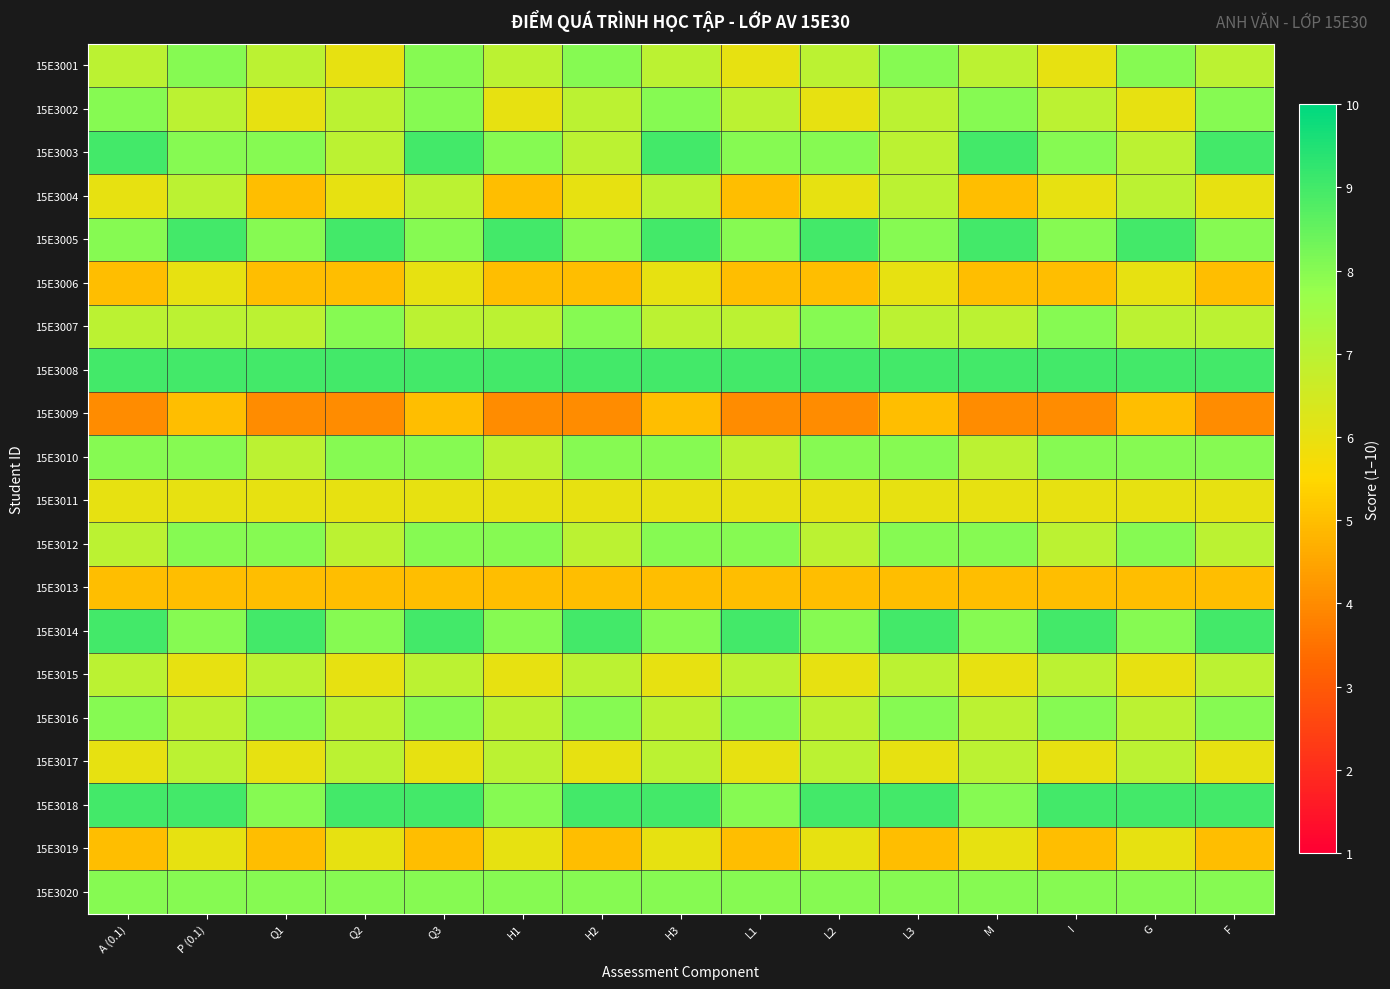

Reading left to right, what are all the values shown in this chart?

15E3001: A (0.1)=7	P (0.1)=8	Q1=7	Q2=6	Q3=8	H1=7	H2=8	H3=7	L1=6	L2=7	L3=8	M=7	I=6	G=8	F=7
15E3002: A (0.1)=8	P (0.1)=7	Q1=6	Q2=7	Q3=8	H1=6	H2=7	H3=8	L1=7	L2=6	L3=7	M=8	I=7	G=6	F=8
15E3003: A (0.1)=9	P (0.1)=8	Q1=8	Q2=7	Q3=9	H1=8	H2=7	H3=9	L1=8	L2=8	L3=7	M=9	I=8	G=7	F=9
15E3004: A (0.1)=6	P (0.1)=7	Q1=5	Q2=6	Q3=7	H1=5	H2=6	H3=7	L1=5	L2=6	L3=7	M=5	I=6	G=7	F=6
15E3005: A (0.1)=8	P (0.1)=9	Q1=8	Q2=9	Q3=8	H1=9	H2=8	H3=9	L1=8	L2=9	L3=8	M=9	I=8	G=9	F=8
15E3006: A (0.1)=5	P (0.1)=6	Q1=5	Q2=5	Q3=6	H1=5	H2=5	H3=6	L1=5	L2=5	L3=6	M=5	I=5	G=6	F=5
15E3007: A (0.1)=7	P (0.1)=7	Q1=7	Q2=8	Q3=7	H1=7	H2=8	H3=7	L1=7	L2=8	L3=7	M=7	I=8	G=7	F=7
15E3008: A (0.1)=9	P (0.1)=9	Q1=9	Q2=9	Q3=9	H1=9	H2=9	H3=9	L1=9	L2=9	L3=9	M=9	I=9	G=9	F=9
15E3009: A (0.1)=4	P (0.1)=5	Q1=4	Q2=4	Q3=5	H1=4	H2=4	H3=5	L1=4	L2=4	L3=5	M=4	I=4	G=5	F=4
15E3010: A (0.1)=8	P (0.1)=8	Q1=7	Q2=8	Q3=8	H1=7	H2=8	H3=8	L1=7	L2=8	L3=8	M=7	I=8	G=8	F=8
15E3011: A (0.1)=6	P (0.1)=6	Q1=6	Q2=6	Q3=6	H1=6	H2=6	H3=6	L1=6	L2=6	L3=6	M=6	I=6	G=6	F=6
15E3012: A (0.1)=7	P (0.1)=8	Q1=8	Q2=7	Q3=8	H1=8	H2=7	H3=8	L1=8	L2=7	L3=8	M=8	I=7	G=8	F=7
15E3013: A (0.1)=5	P (0.1)=5	Q1=5	Q2=5	Q3=5	H1=5	H2=5	H3=5	L1=5	L2=5	L3=5	M=5	I=5	G=5	F=5
15E3014: A (0.1)=9	P (0.1)=8	Q1=9	Q2=8	Q3=9	H1=8	H2=9	H3=8	L1=9	L2=8	L3=9	M=8	I=9	G=8	F=9
15E3015: A (0.1)=7	P (0.1)=6	Q1=7	Q2=6	Q3=7	H1=6	H2=7	H3=6	L1=7	L2=6	L3=7	M=6	I=7	G=6	F=7
15E3016: A (0.1)=8	P (0.1)=7	Q1=8	Q2=7	Q3=8	H1=7	H2=8	H3=7	L1=8	L2=7	L3=8	M=7	I=8	G=7	F=8
15E3017: A (0.1)=6	P (0.1)=7	Q1=6	Q2=7	Q3=6	H1=7	H2=6	H3=7	L1=6	L2=7	L3=6	M=7	I=6	G=7	F=6
15E3018: A (0.1)=9	P (0.1)=9	Q1=8	Q2=9	Q3=9	H1=8	H2=9	H3=9	L1=8	L2=9	L3=9	M=8	I=9	G=9	F=9
15E3019: A (0.1)=5	P (0.1)=6	Q1=5	Q2=6	Q3=5	H1=6	H2=5	H3=6	L1=5	L2=6	L3=5	M=6	I=5	G=6	F=5
15E3020: A (0.1)=8	P (0.1)=8	Q1=8	Q2=8	Q3=8	H1=8	H2=8	H3=8	L1=8	L2=8	L3=8	M=8	I=8	G=8	F=8